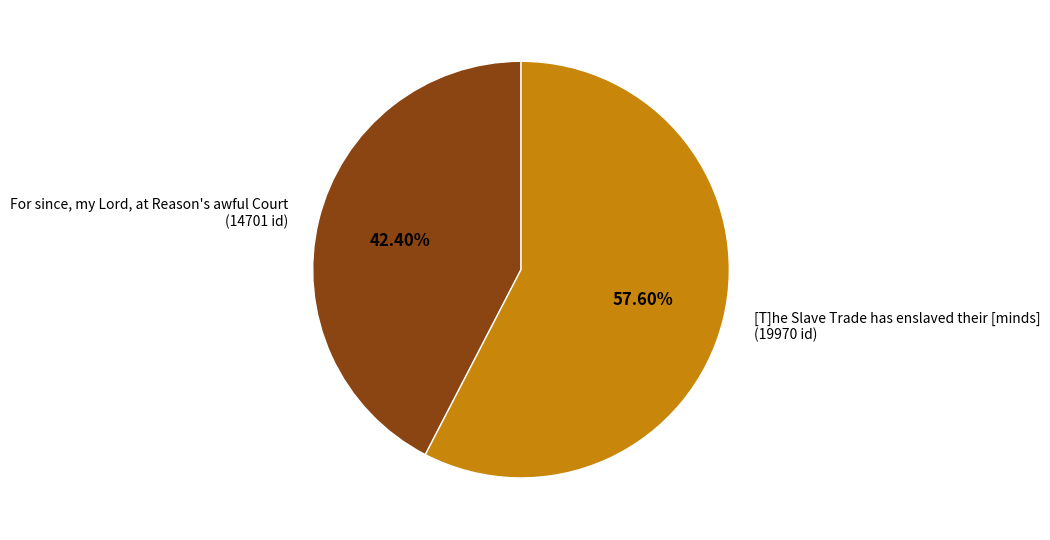

Between For since, my Lord, at Reason's awful Court and [T]he Slave Trade has enslaved their [minds], which is larger?

[T]he Slave Trade has enslaved their [minds]